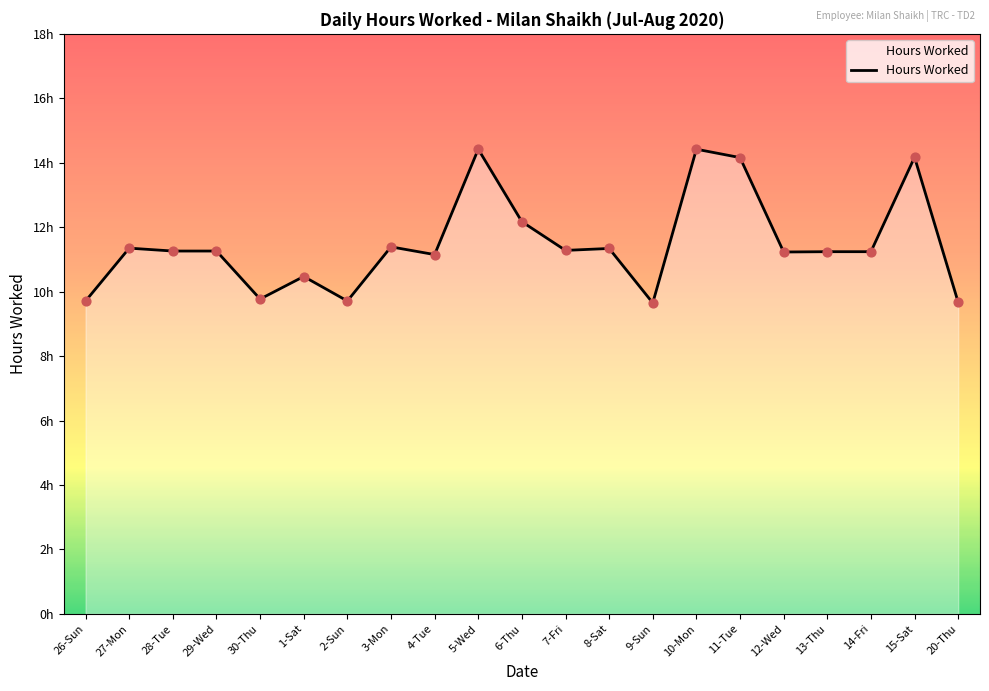

Does the chart have visible grid lines?

No